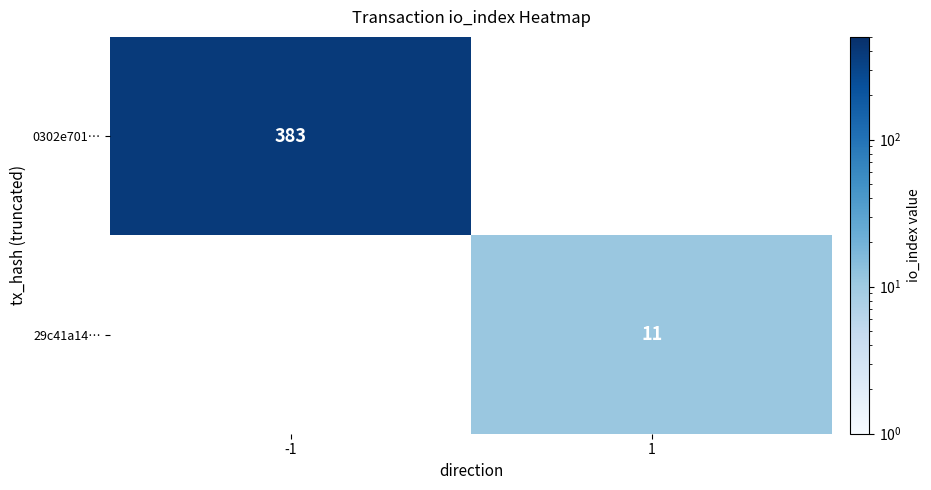

The 29c41a14… series shows 3 at 1. True or false?

False